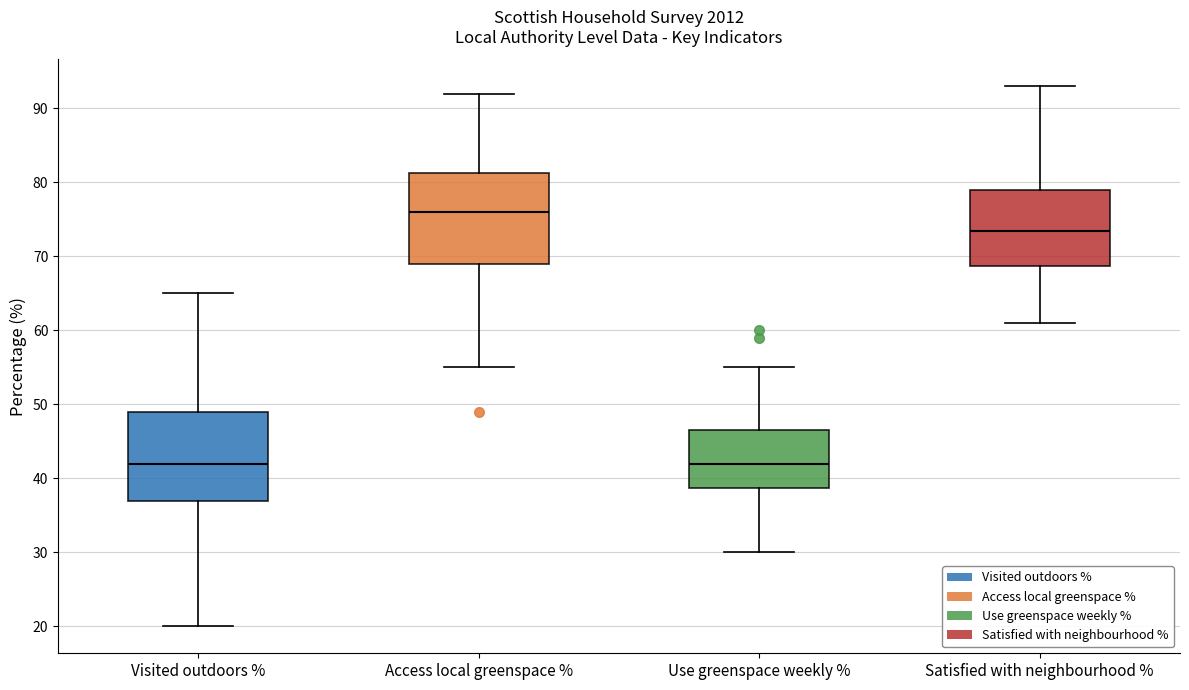

Where does the lower whisker of the box for Visited outdoors % end on the y-axis? The values are not printed on the chart, so give them approximately, as read against the axis.

20